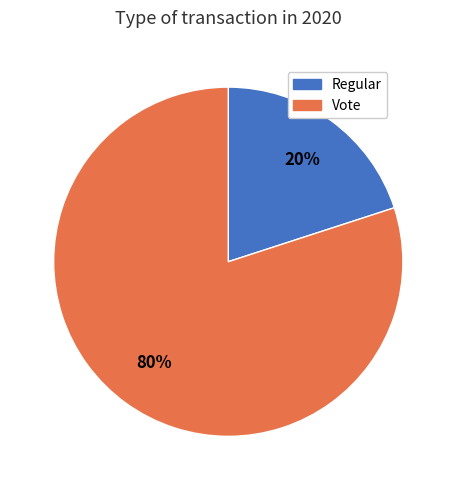

To the nearest percent, what is the difference between the Regular and Vote slice percentages?

60%